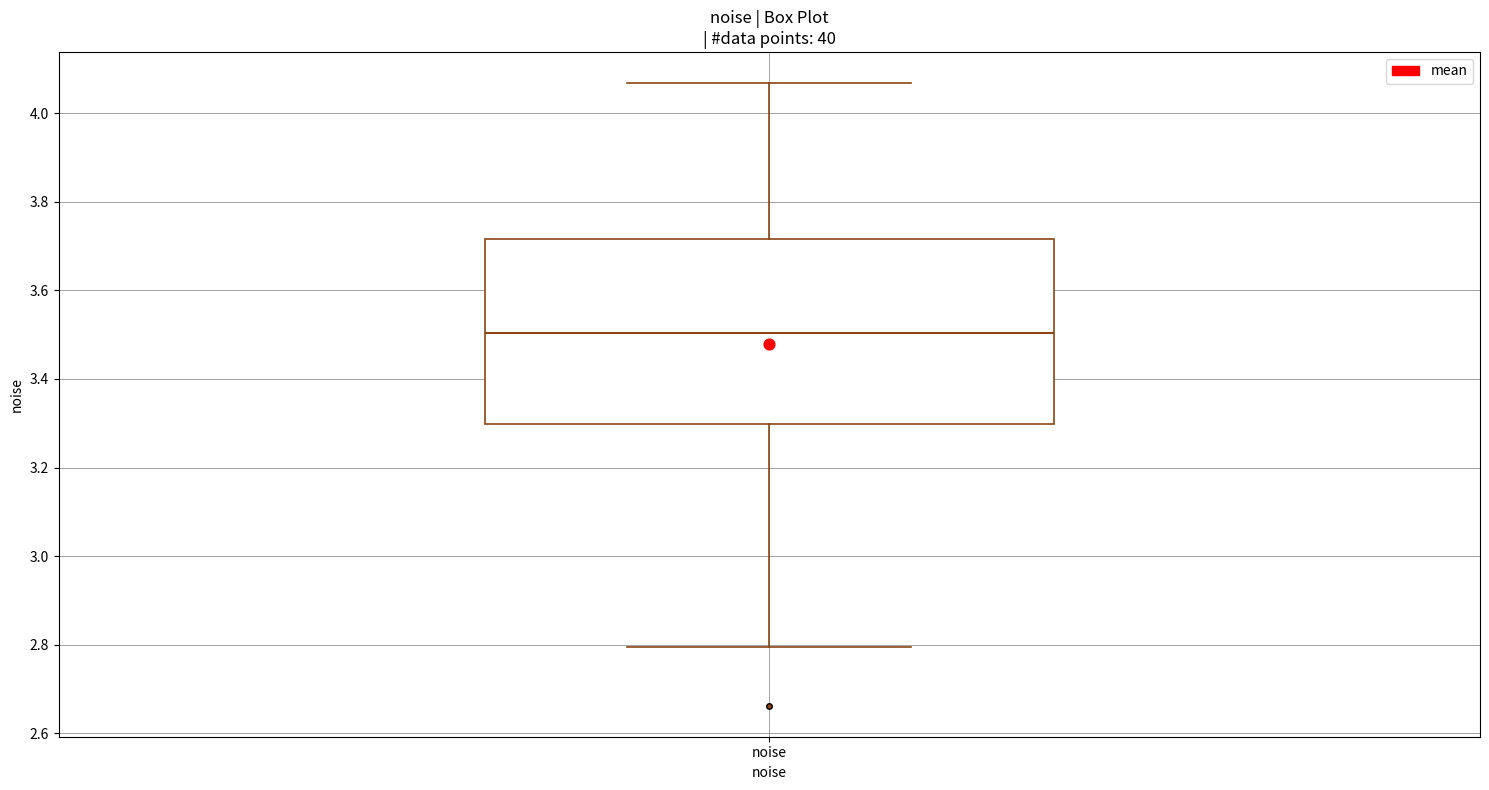

Read this box plot against the y-axis: the position of the median line, the range covered by the box, and the ends of both whiskers. The values are not printed on the chart, so give them approximately, as read against the axis.

median 3.50, box 3.30 to 3.72, whiskers 2.80 to 4.06